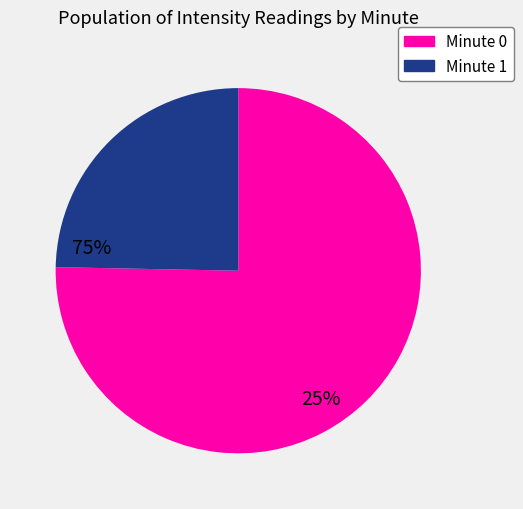

Rank the categories by value from highest to lowest.

Minute 0, Minute 1